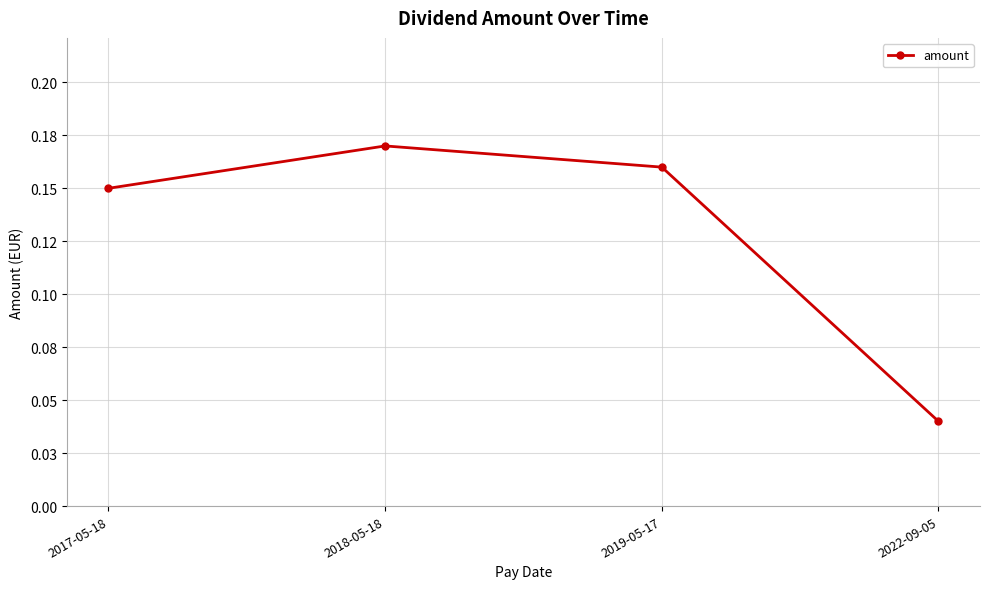

Where is the first local maximum?

2018-05-18